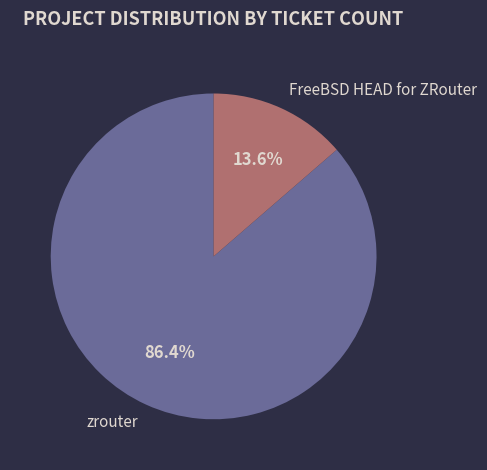

Which has a higher value, zrouter or FreeBSD HEAD for ZRouter?

zrouter